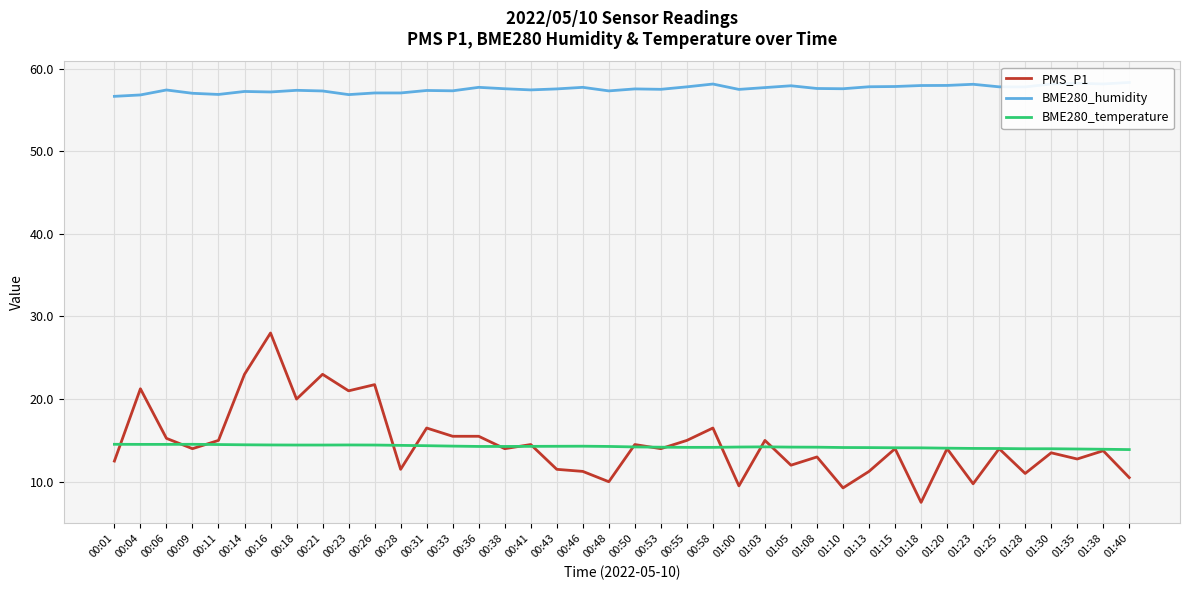

What is the maximum value shown in the chart?

58.3